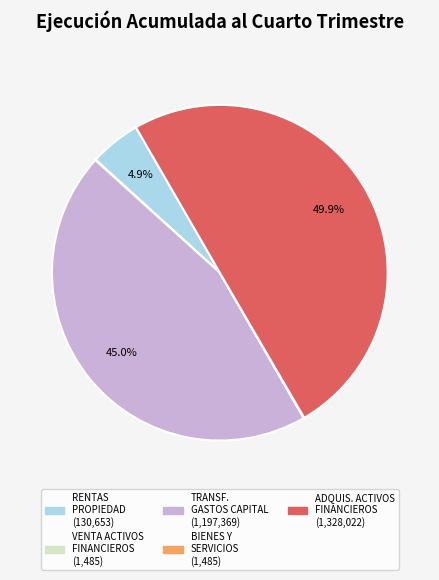

How many slices are in this pie chart?

5